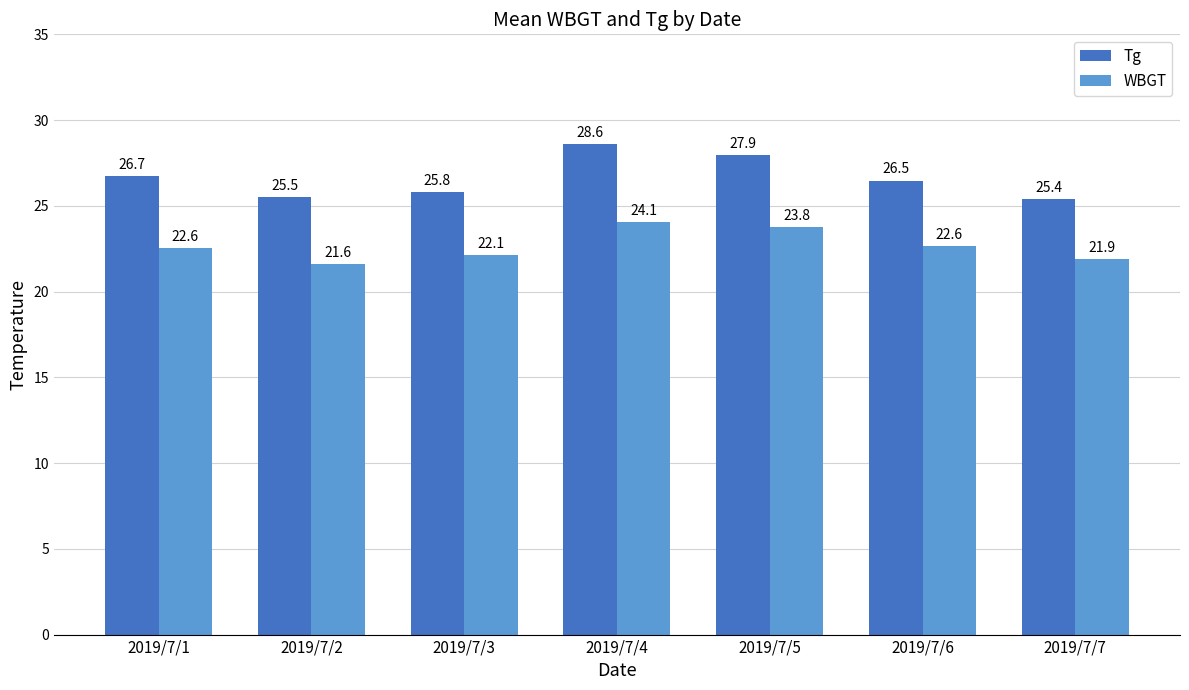

What is the difference between the highest and lowest values at 2019/7/7?

3.5